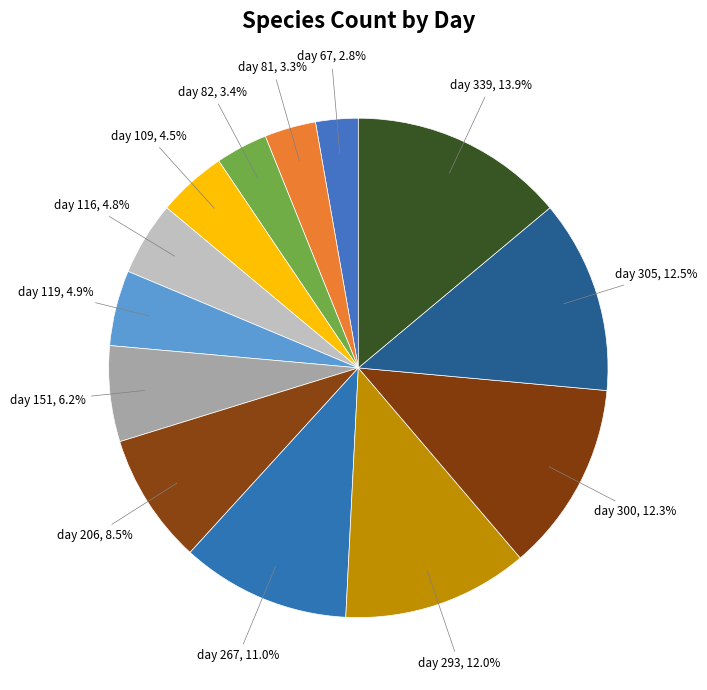

Rank the categories by value from highest to lowest.

day 339, day 305, day 300, day 293, day 267, day 206, day 151, day 119, day 116, day 109, day 82, day 81, day 67